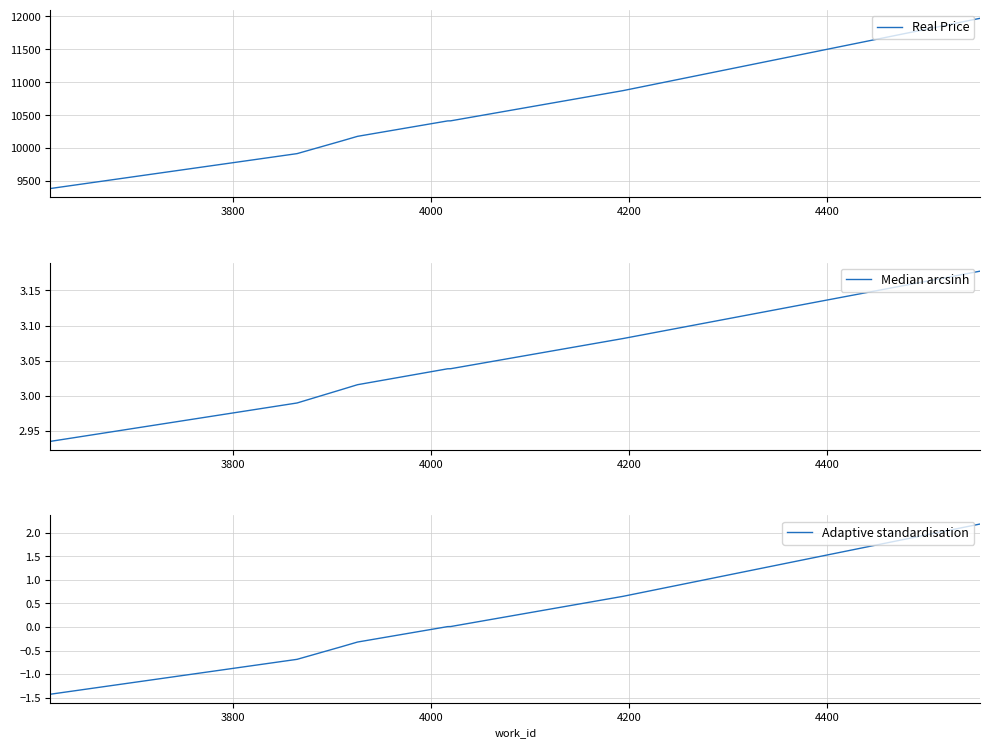

What is the minimum value for Real Price?

9389